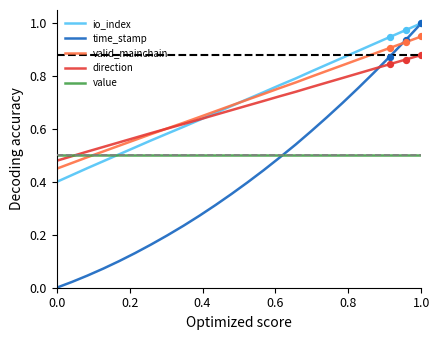

What are all the series names shown in the legend?

io_index, time_stamp, valid_mainchain, direction, value